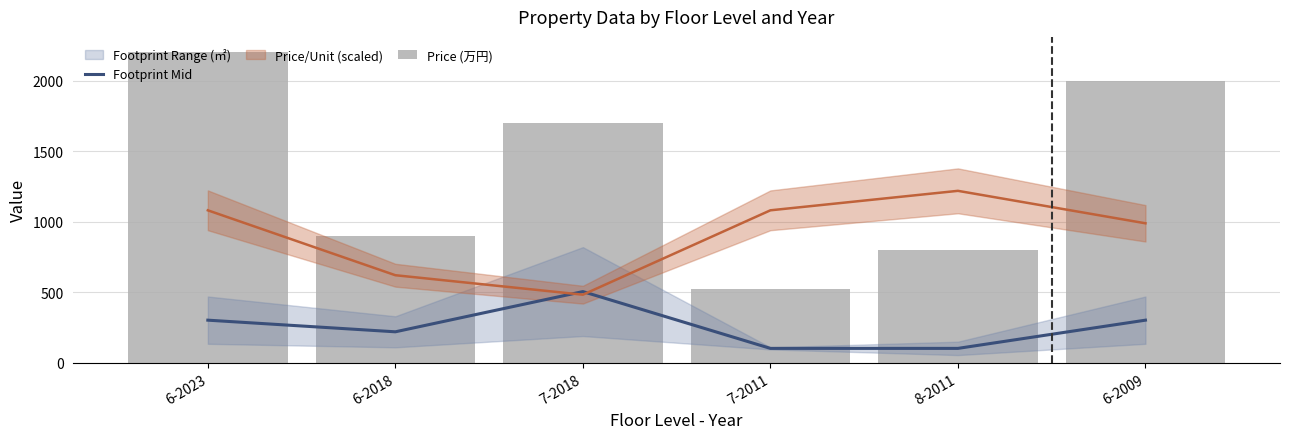

Between 7-2018 and 6-2018, which is larger?

7-2018